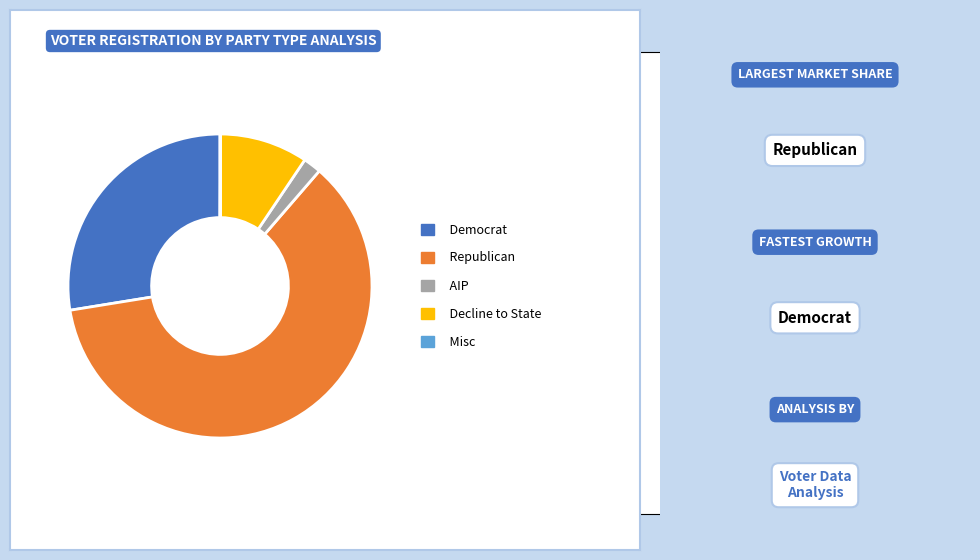

Is there any slice that represents more than half of the pie?

Yes